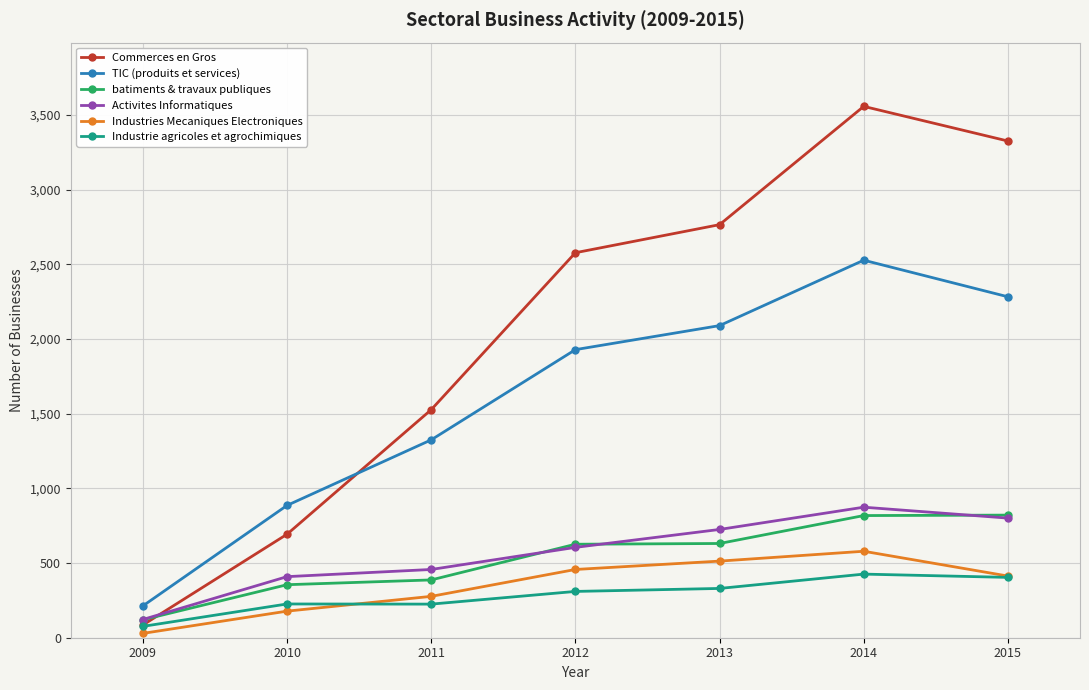

Which series has the largest total across all categories?

Commerces en Gros